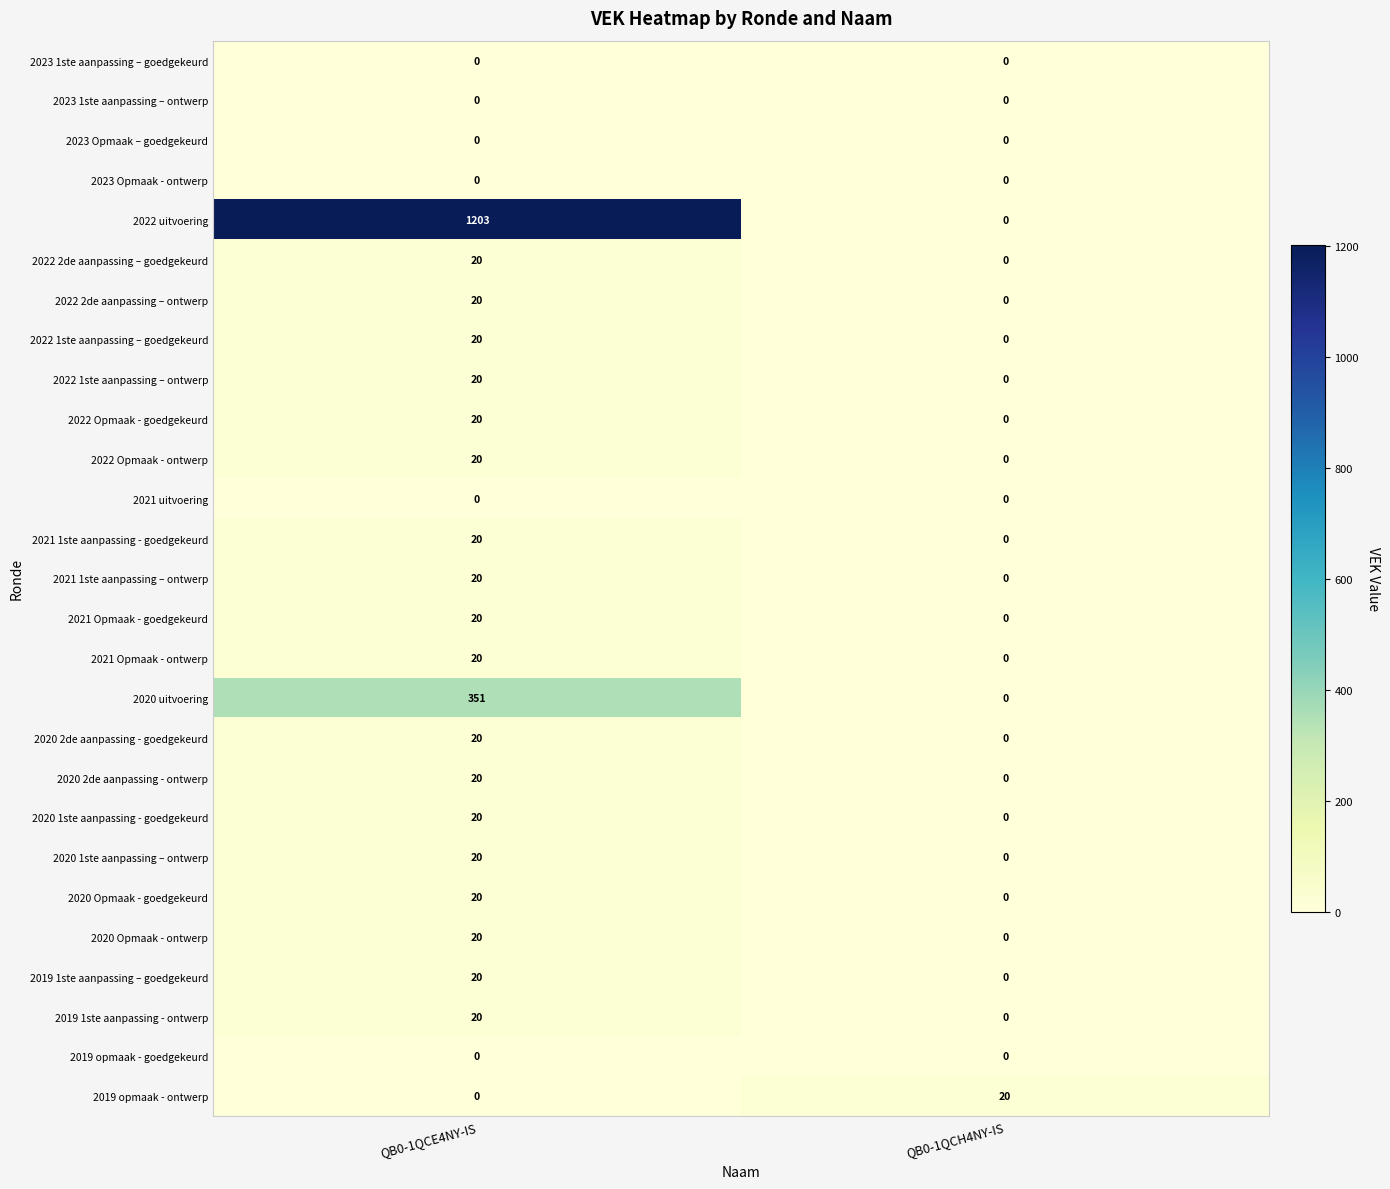

Which series has the largest range (max minus min)?

2022 uitvoering